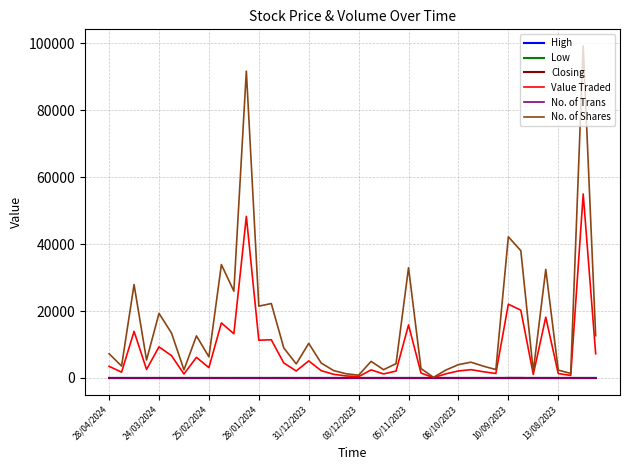

True or false: Low and High cross at least once.

False